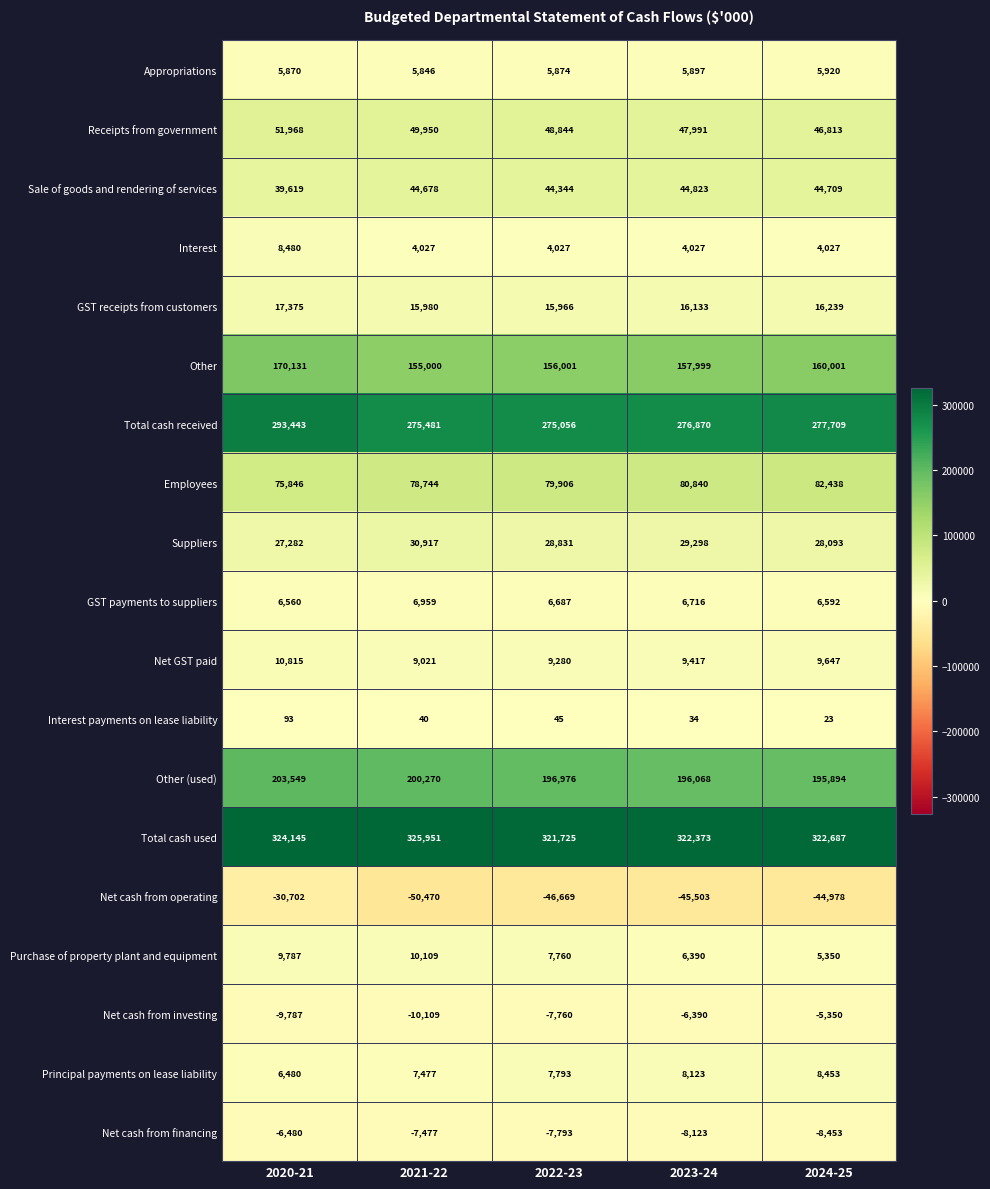

Is the value of Purchase of property plant and equipment at 2024-25 greater than the value of Net cash from investing at 2020-21?

Yes